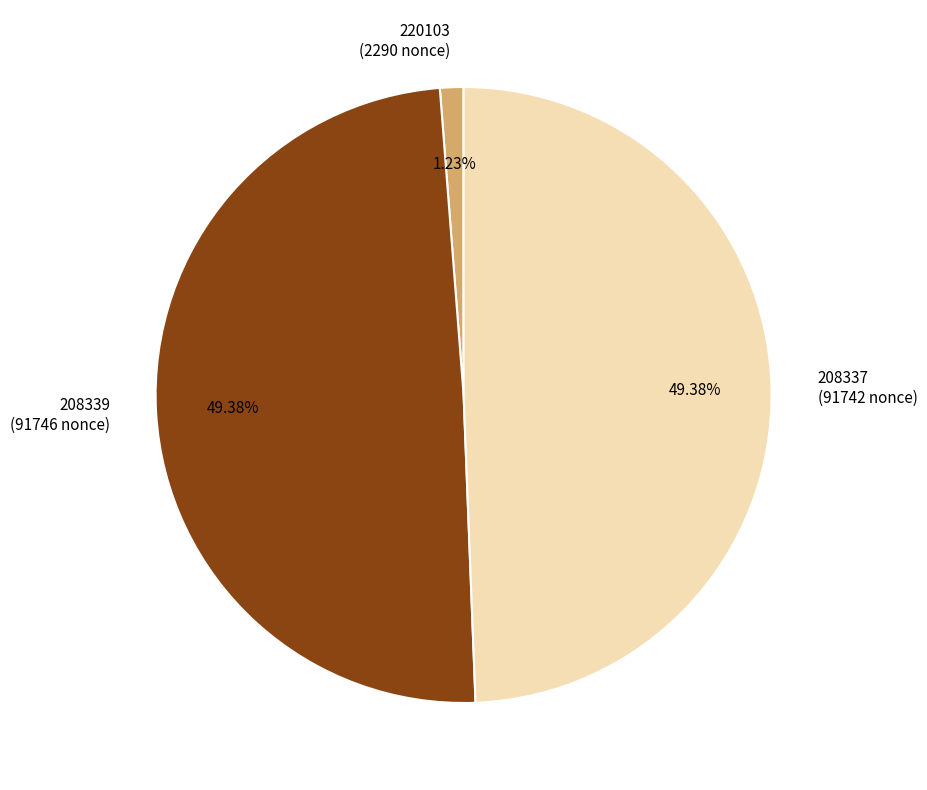

Which slice is the smallest?

220103